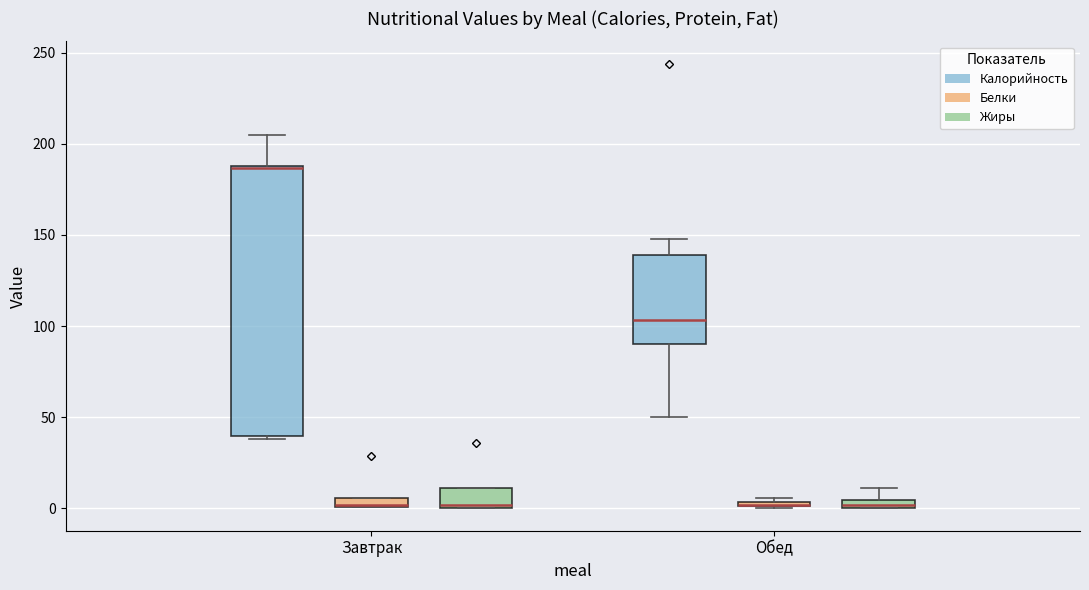

Comparing the boxes themselves (not the whiskers), which one is the tallest?

Завтрак (Калорийность)